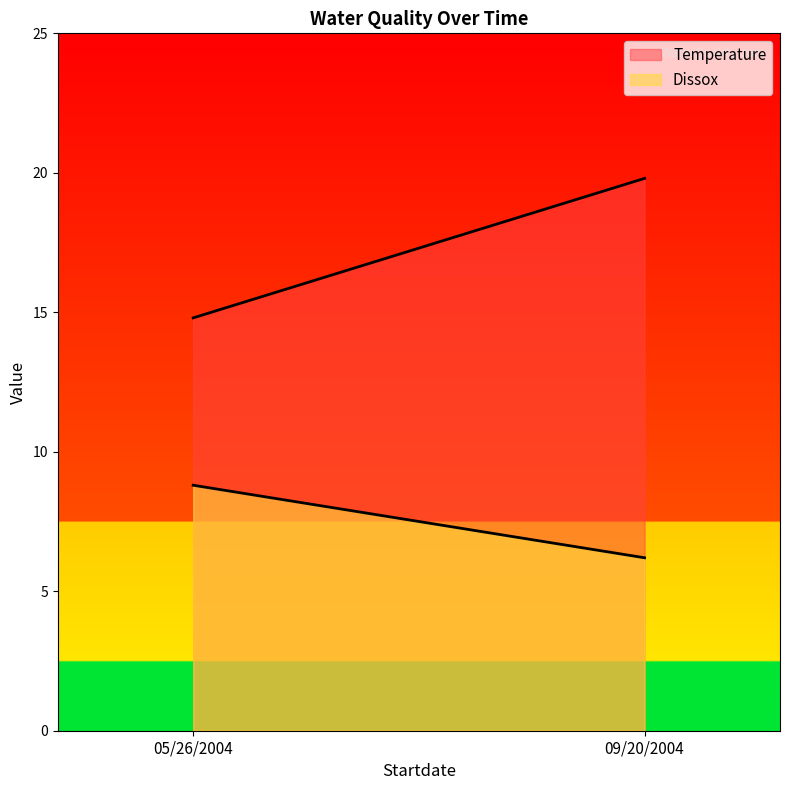

At which label does Dissox first exceed 8?

05/26/2004